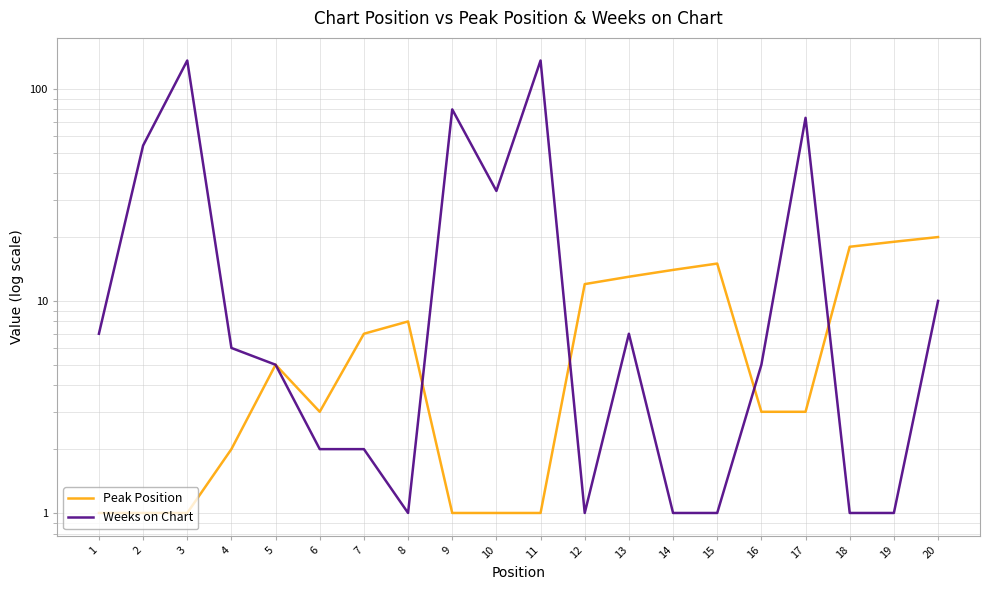

What value does the Peak Position series have at 20?

20